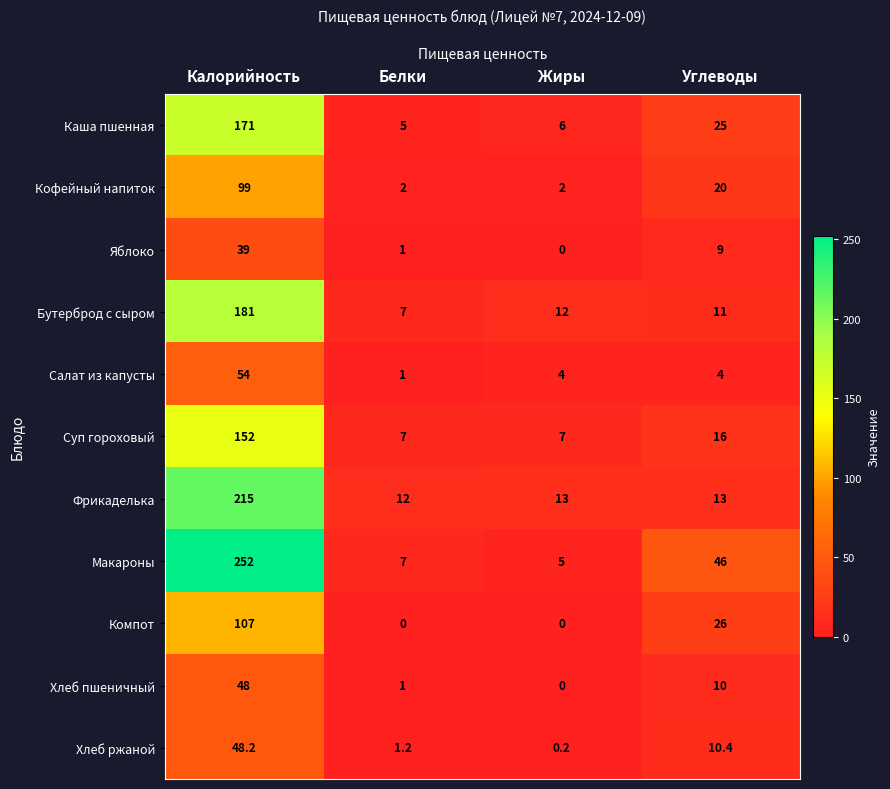

At which label is Кофейный напиток closest to 50?

Углеводы